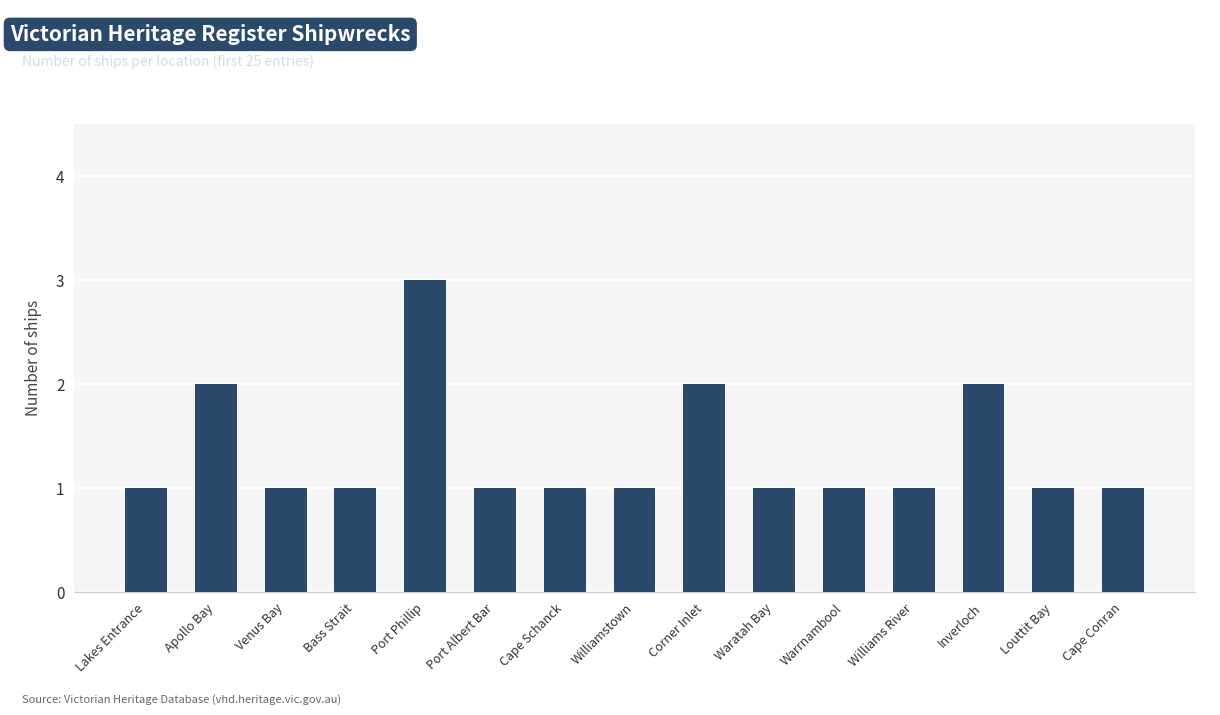

Reading left to right, transcribe all the data shown in this chart.

1	2	1	1	3	1	1	1	2	1	1	1	2	1	1